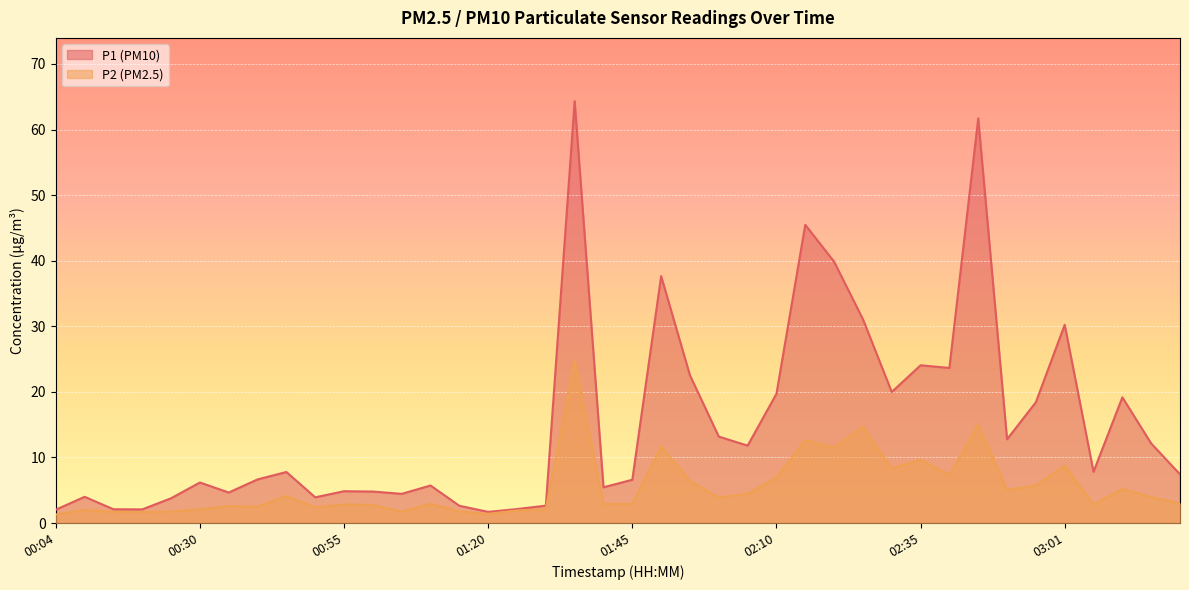

Reading right to left, extract all data points from this chart.

P1: 03:21=7.4	03:16=12.1	03:11=19.2	03:06=7.8	03:01=30.2	02:56=18.4	02:51=12.8	02:46=61.7	02:40=23.6	02:35=24.1	02:30=20.0	02:25=31.1	02:20=39.9	02:15=45.5	02:10=19.7	02:05=11.8	02:00=13.2	01:55=22.5	01:50=37.6	01:45=6.6	01:40=5.5	01:35=64.3	01:30=2.6	01:25=2.1	01:20=1.7	01:15=2.6	01:10=5.7	01:05=4.5	01:00=4.8	00:55=4.8	00:50=3.9	00:45=7.8	00:40=6.7	00:35=4.7	00:30=6.2	00:25=3.8	00:20=2.1	00:14=2.1	00:09=4.0	00:04=2.0
P2: 03:21=3.0	03:16=4.0	03:11=5.2	03:06=2.8	03:01=8.8	02:56=5.7	02:51=5.1	02:46=15.1	02:40=7.3	02:35=9.7	02:30=8.3	02:25=14.7	02:20=11.5	02:15=12.6	02:10=7.0	02:05=4.5	02:00=3.9	01:55=6.4	01:50=11.7	01:45=2.9	01:40=2.9	01:35=24.8	01:30=2.1	01:25=1.9	01:20=1.4	01:15=1.8	01:10=2.9	01:05=1.8	01:00=2.8	00:55=2.8	00:50=2.4	00:45=4.1	00:40=2.5	00:35=2.6	00:30=2.1	00:25=1.8	00:20=1.6	00:14=1.7	00:09=2.0	00:04=1.3